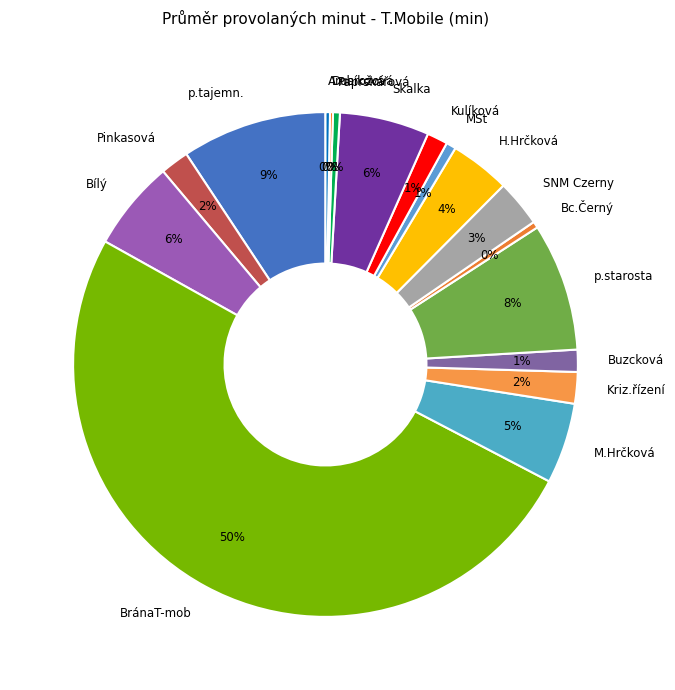

What is the largest slice in the pie chart?

BránaT-mob